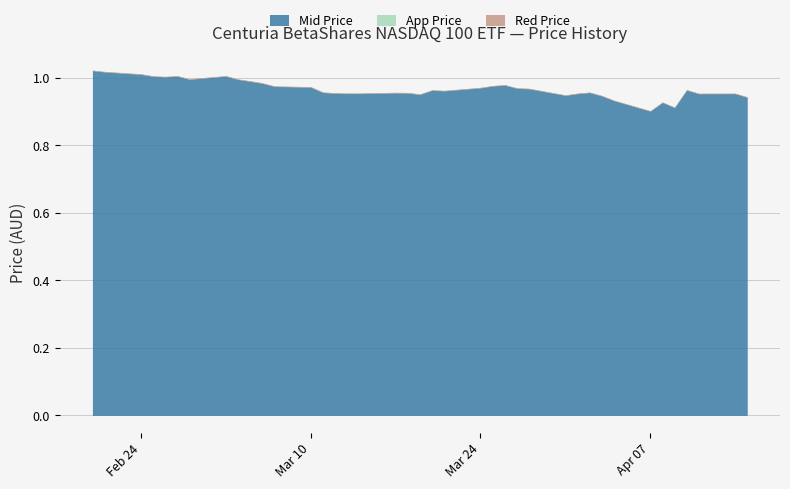

What is the difference between the second highest and minimum values in the Red Price series?

0.1